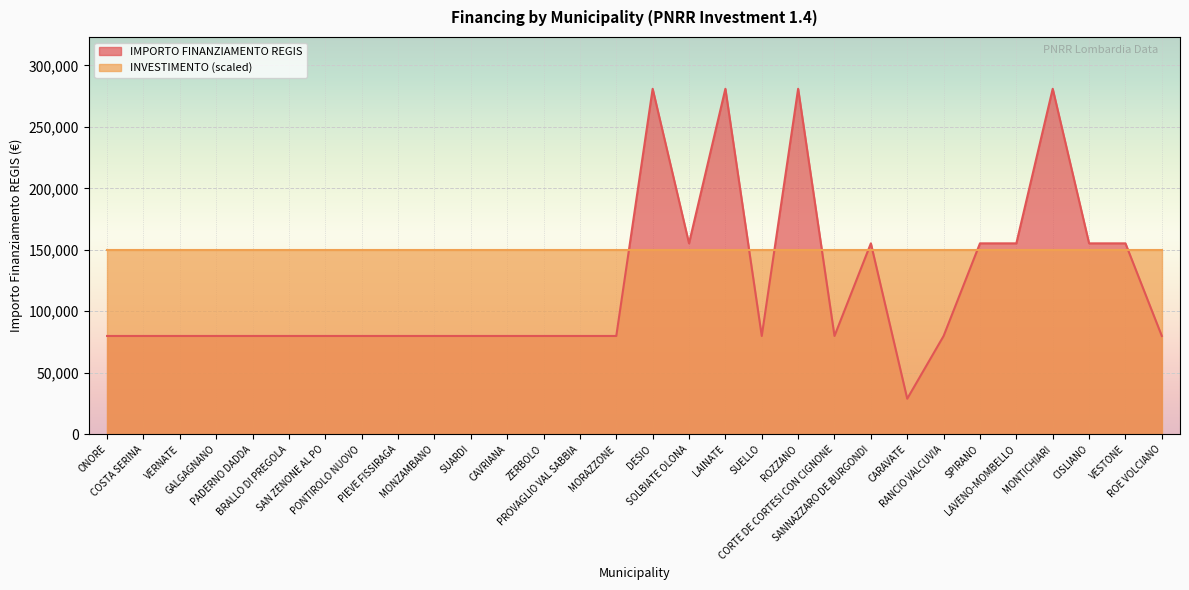

How many data points are less than 79922?

1